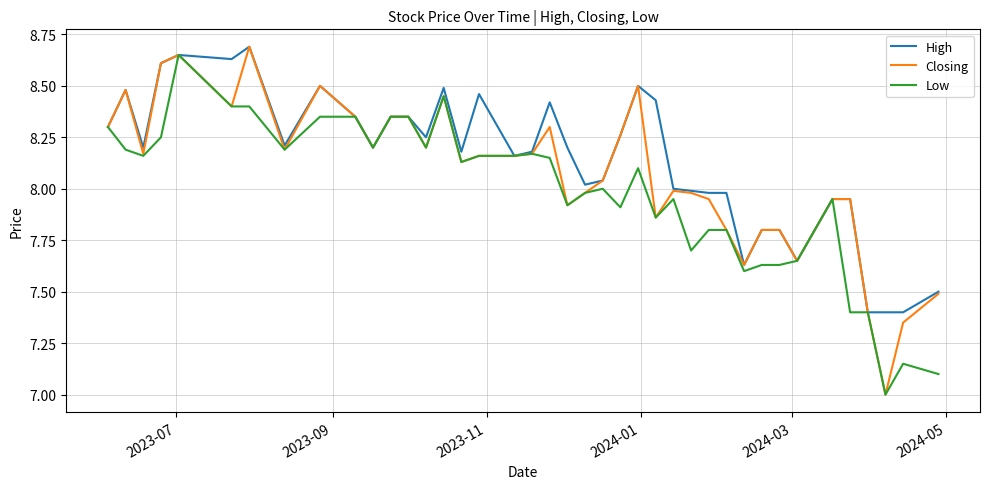

At how many categories does at least one series exceed 7?

40